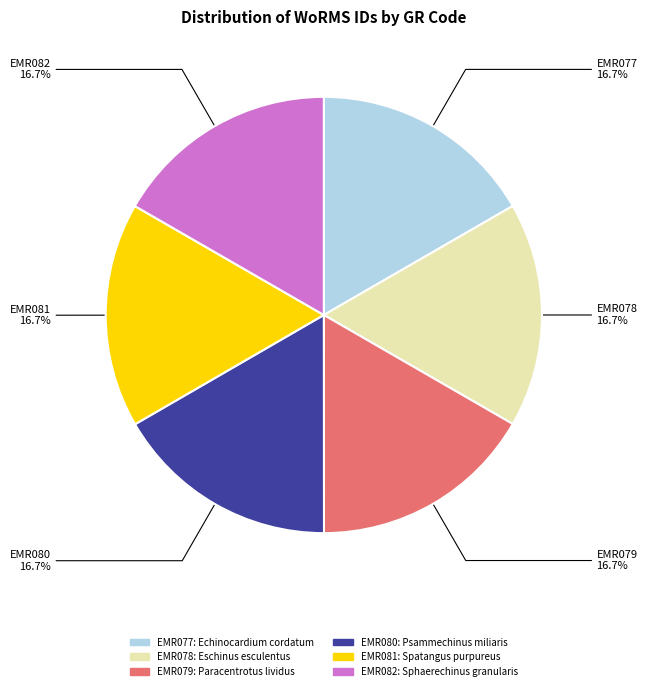

Do EMR081 and EMR078 together represent more than half of the pie?

No